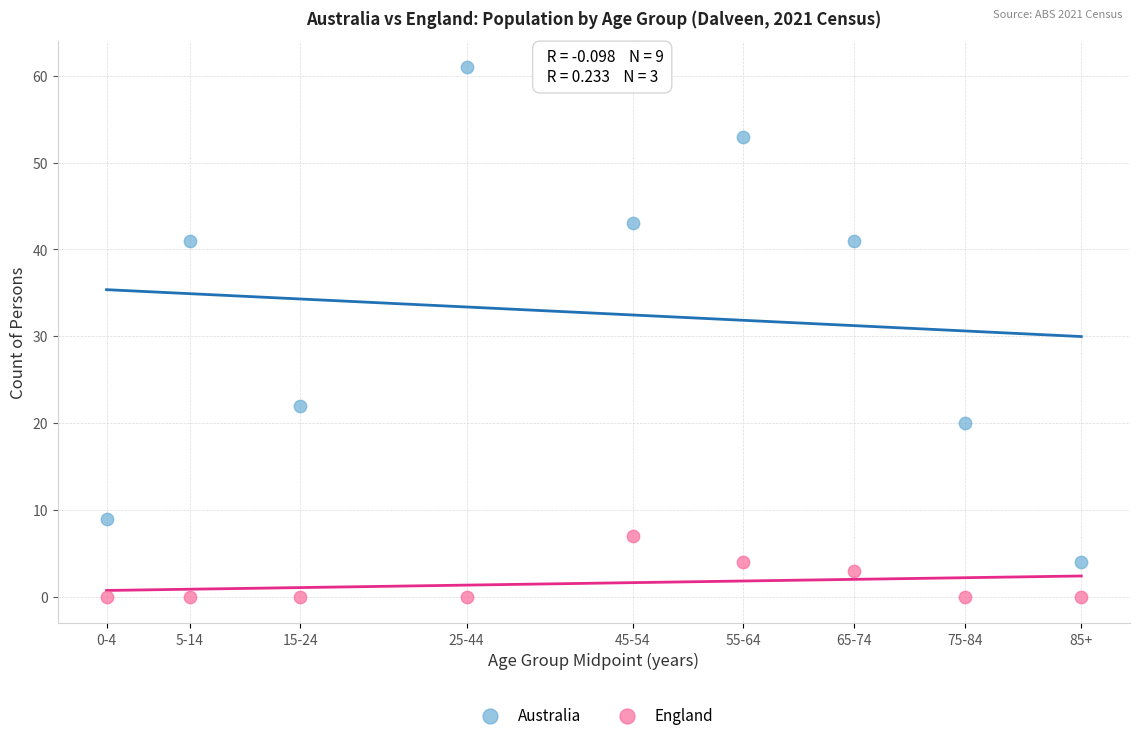

Which series has the largest Y range (max minus min)?

Australia